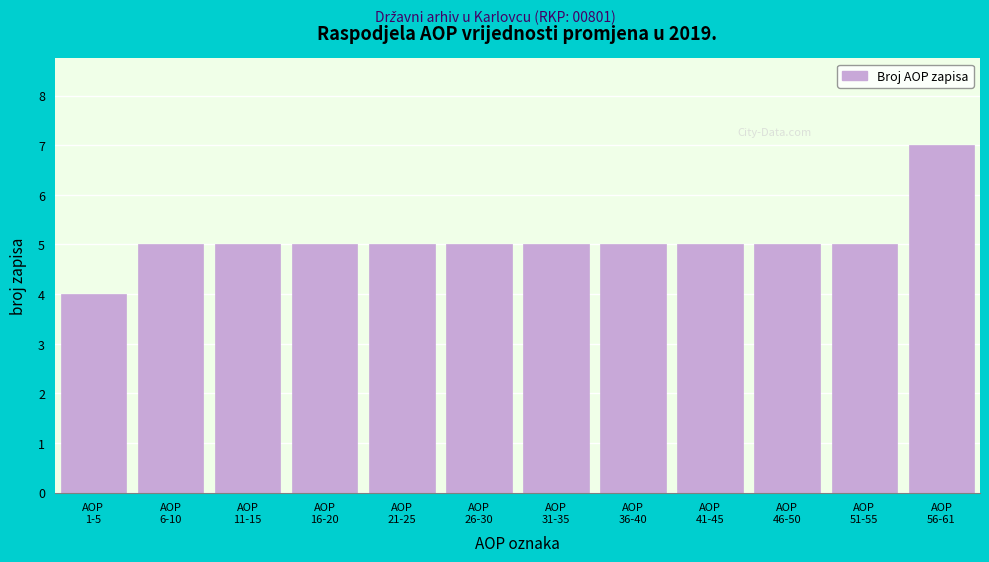

Reading right to left, list all the values displayed in this chart.

7	5	5	5	5	5	5	5	5	5	5	4